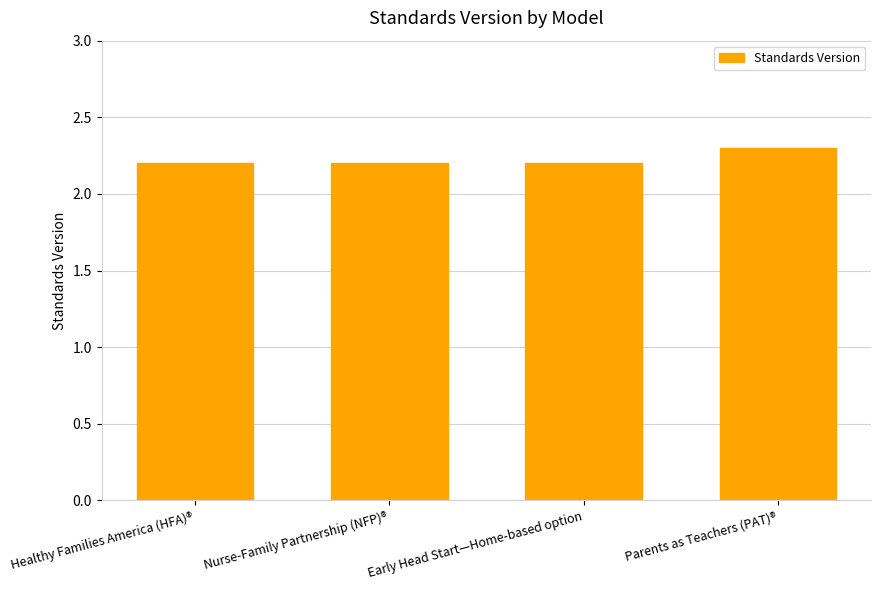

Which category has the highest value across all series?

Parents as Teachers (PAT)®